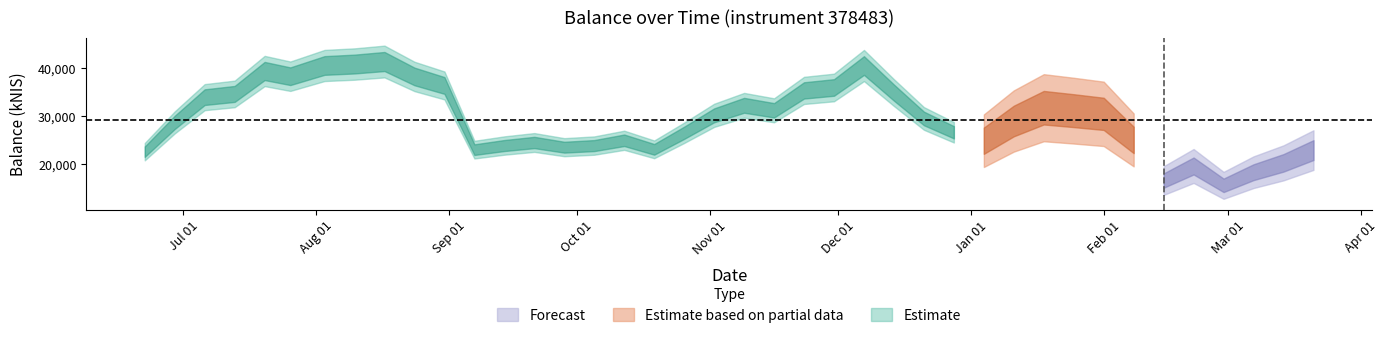

True or false: the data shows 41369.7 at 2023-08-17.

True